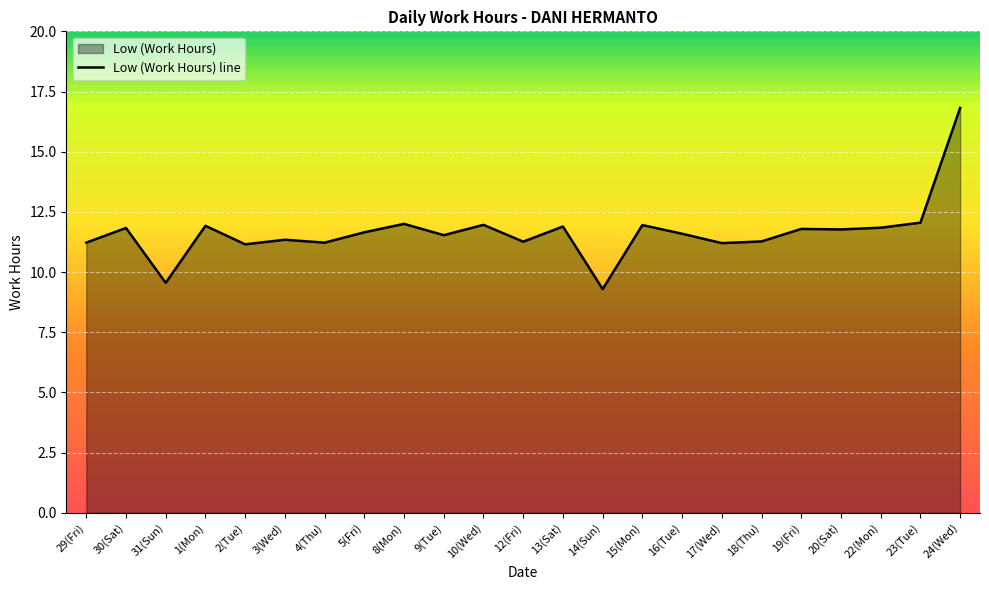

Between 2(Tue) and 29(Fri), which is larger?

29(Fri)